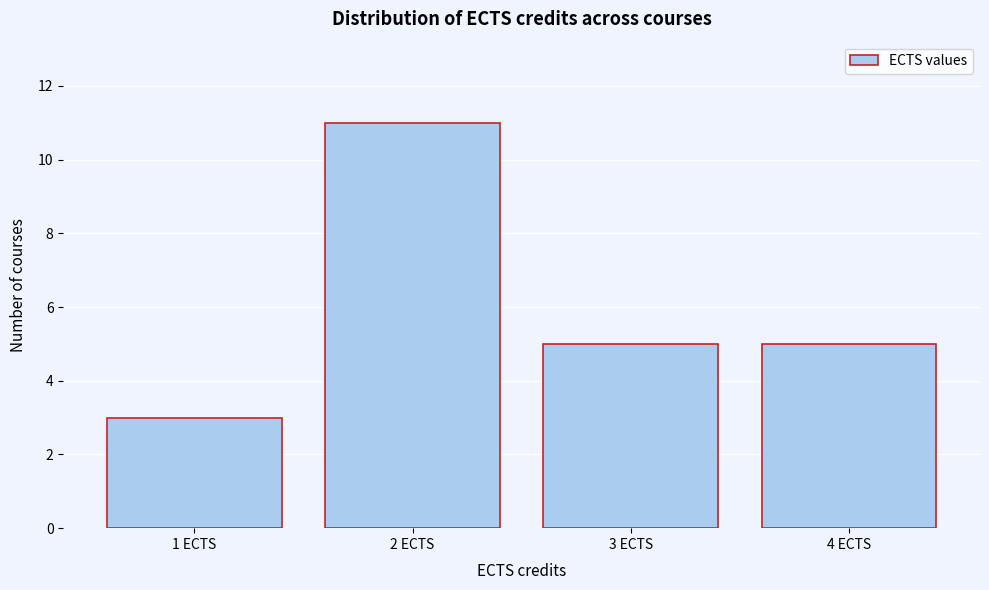

Reading left to right, list every bar in this chart as the range it spans on the x-axis followed by its height. The values are not printed on the chart, so give them approximately, as read against the axis.

0.5 to 1.5: 3
1.5 to 2.5: 11
2.5 to 3.5: 5
3.5 to 4.5: 5